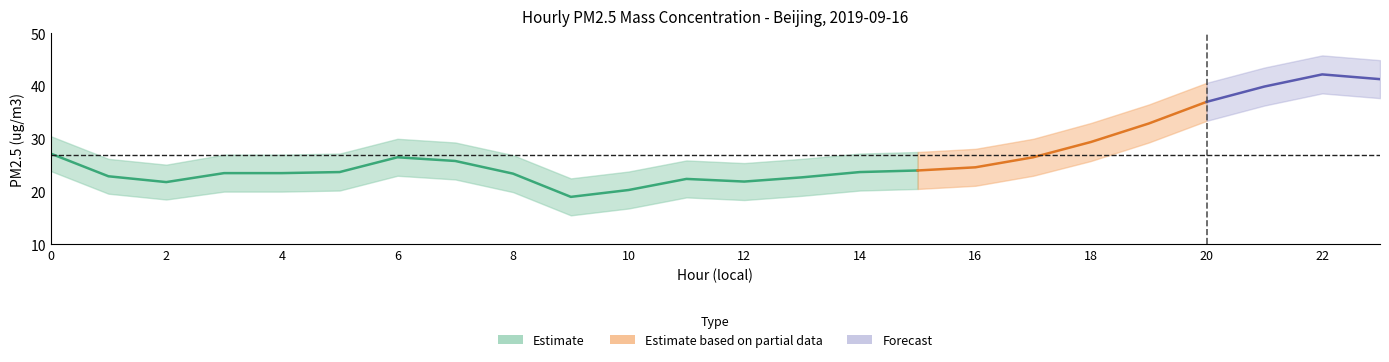

How many series are shown in this chart?

3